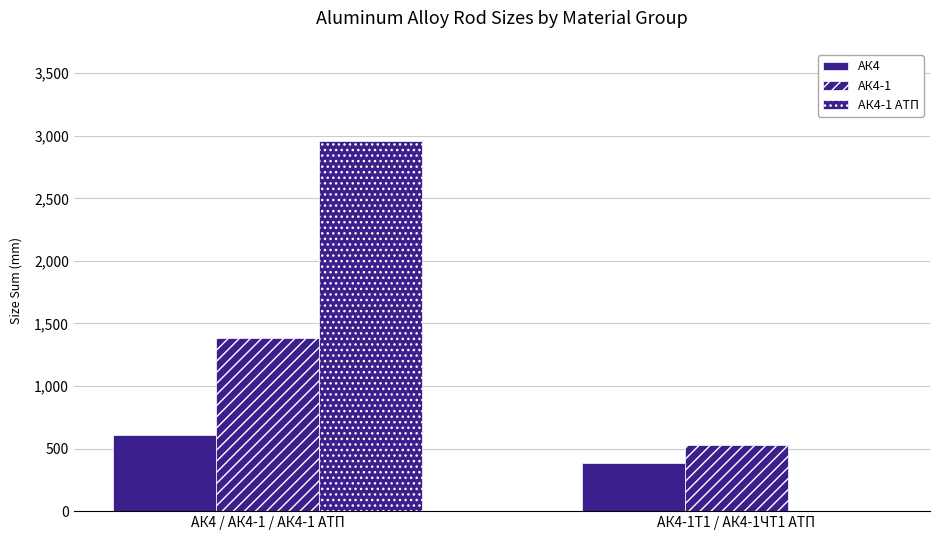

Which series changed the most between АК4 / АК4-1 / АК4-1 АТП and АК4-1Т1 / АК4-1ЧТ1 АТП?

АК4-1 АТП